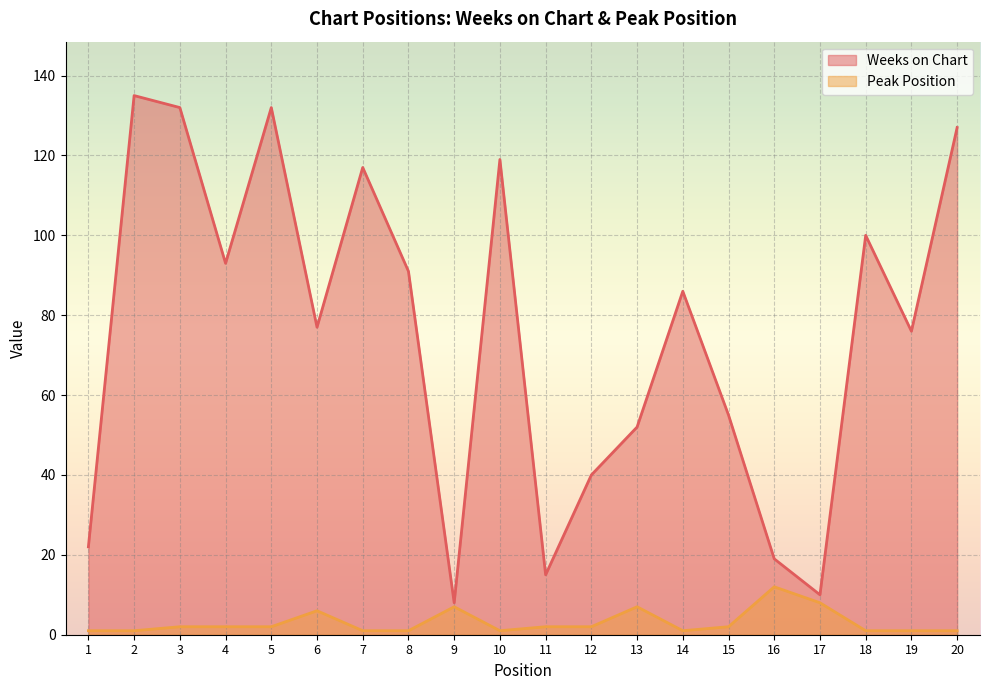

Which category has the highest value in the Peak Position series?

16